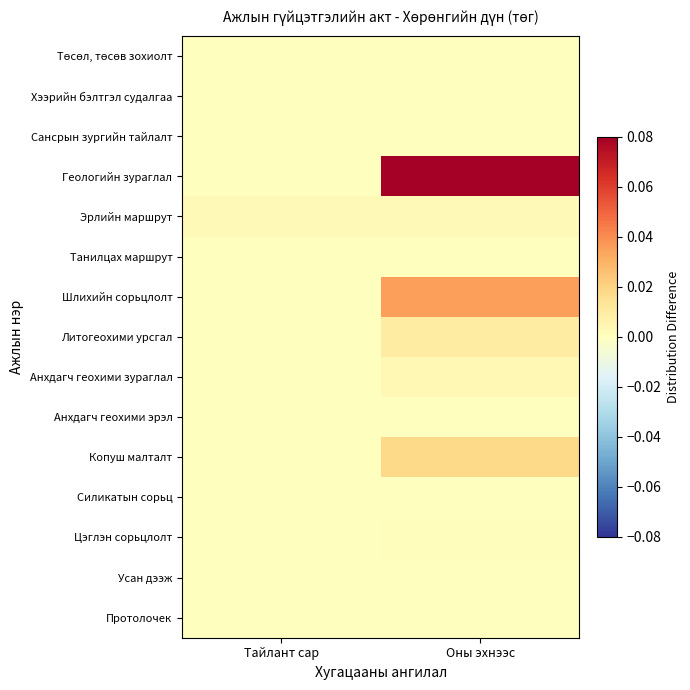

At how many categories does at least one series exceed 0?

2